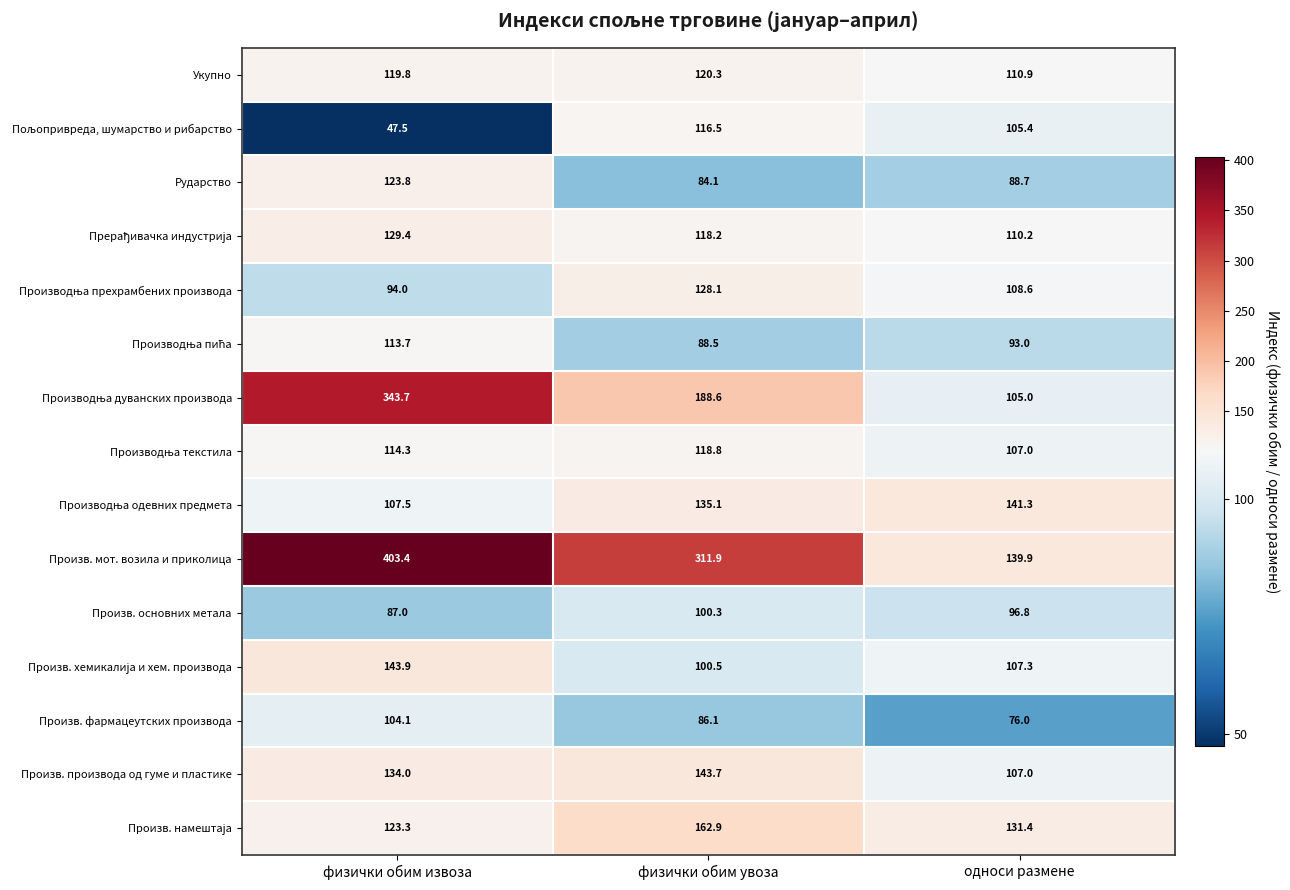

What is the spread (max minus min) of values at односи размене?

65.3